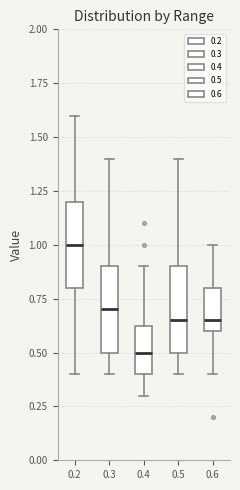

Reading left to right, transcribe this box plot: for each box, give where its median line is, the range the box spans, and where its two whiskers end, as read against the y-axis. The values are not printed on the chart, so give them approximately, as read against the axis.

0.2: median 1.00, box 0.80 to 1.20, whiskers 0.40 to 1.60
0.3: median 0.70, box 0.50 to 0.90, whiskers 0.40 to 1.40
0.4: median 0.50, box 0.40 to 0.65, whiskers 0.30 to 0.90
0.5: median 0.65, box 0.50 to 0.90, whiskers 0.40 to 1.40
0.6: median 0.65, box 0.60 to 0.80, whiskers 0.40 to 1.00